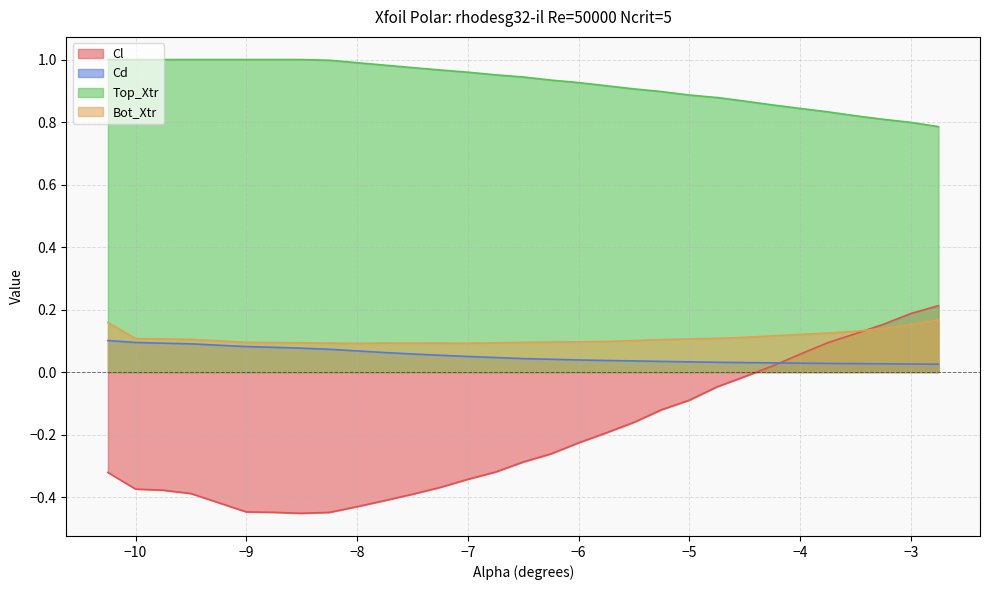

At -2.75, list the series in order from largest to smallest.

Top_Xtr, Cl, Bot_Xtr, Cd